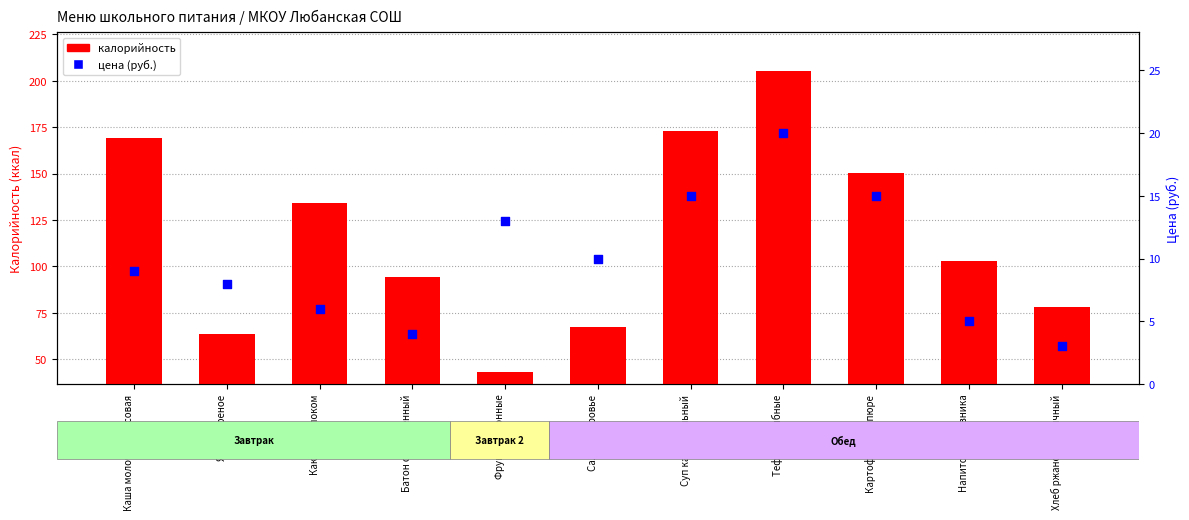

Which series has the largest total across all categories?

калорийность